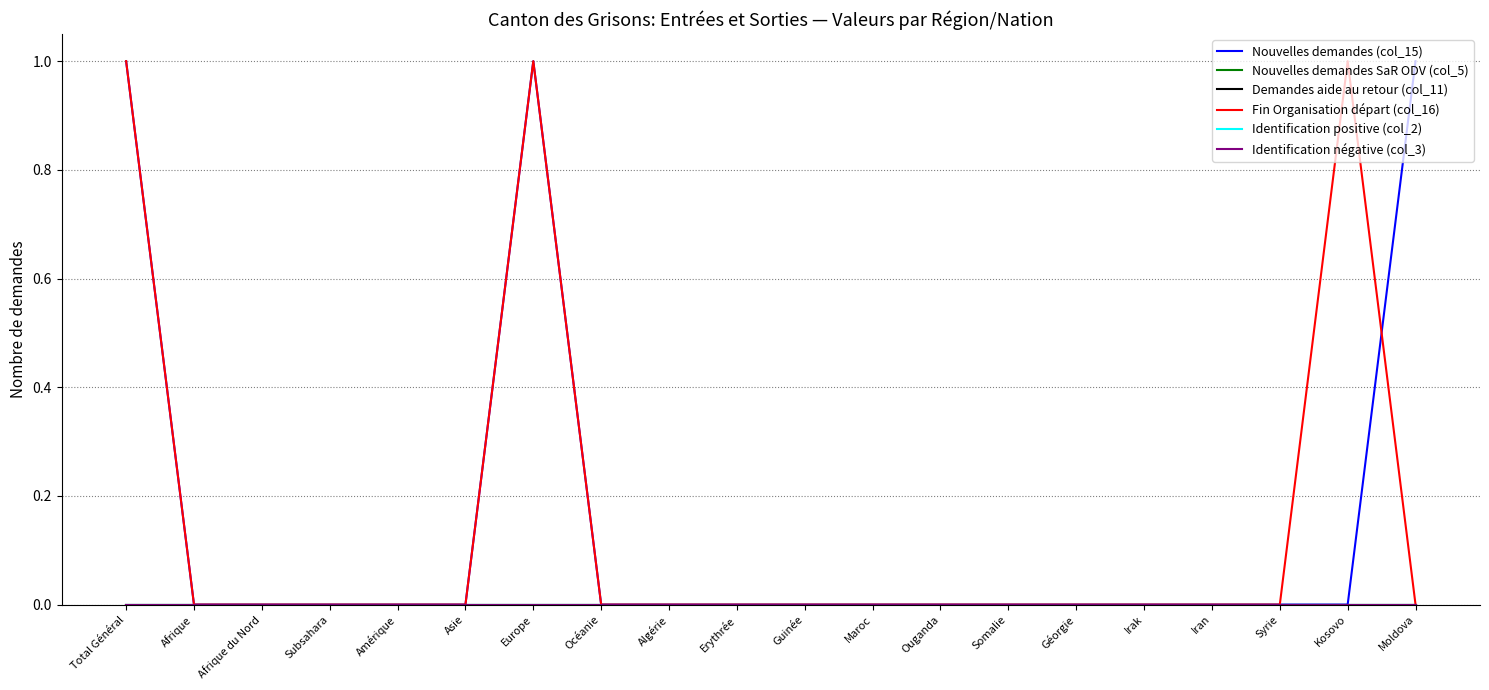

True or false: Nouvelles demandes SaR ODV (col_5) has more than 2 interior local peaks.

False